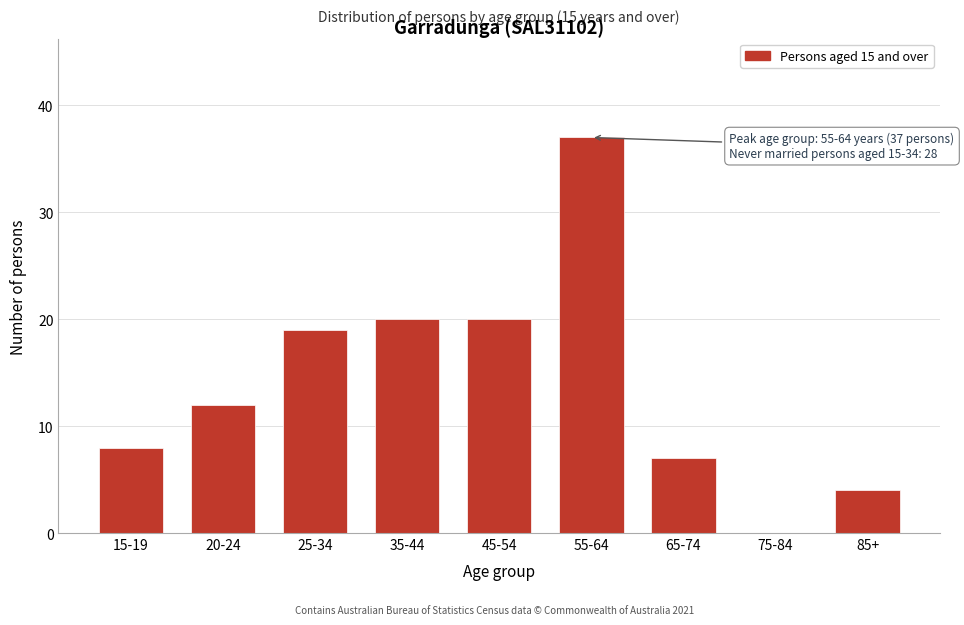

Reading right to left, transcribe all the data shown in this chart.

85+=4	75-84=0	65-74=7	55-64=37	45-54=20	35-44=20	25-34=19	20-24=12	15-19=8